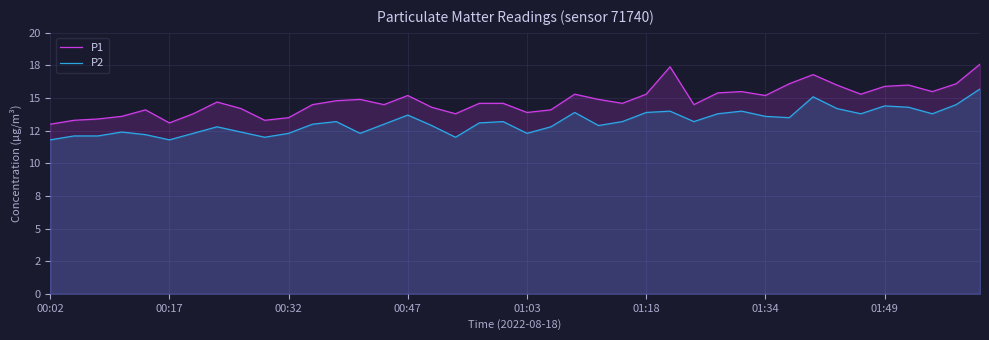

What are all the series names shown in the legend?

P1, P2